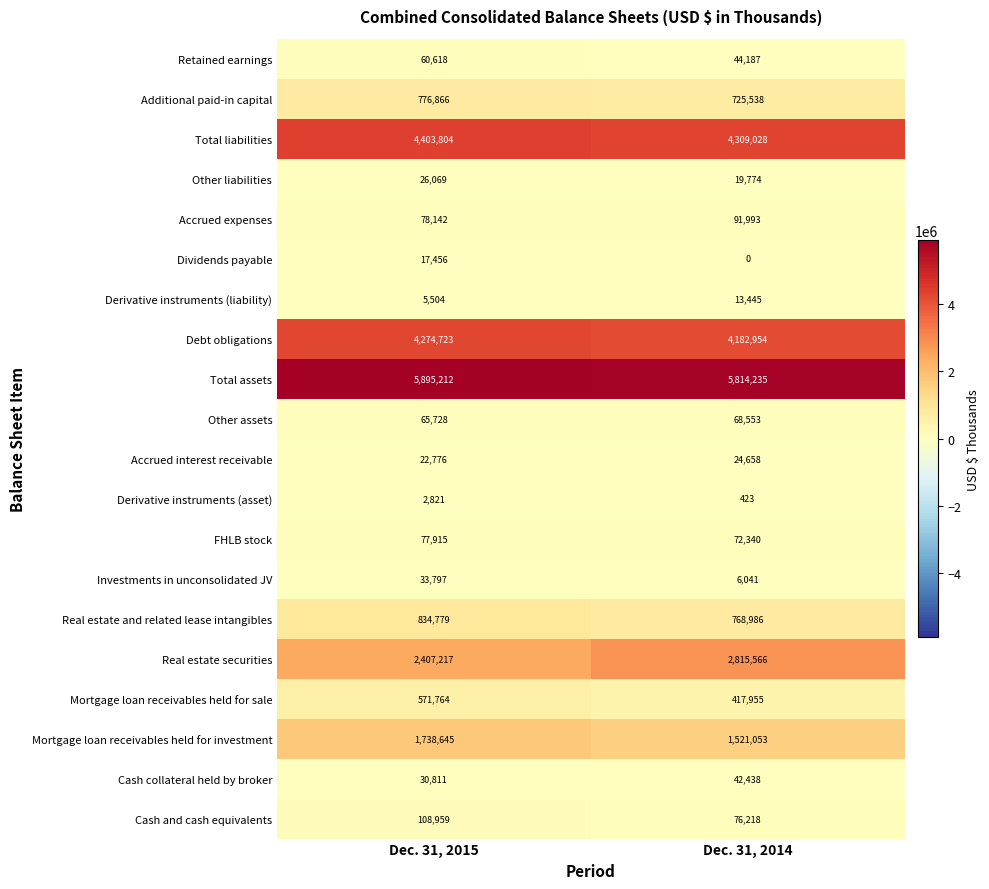

Count the number of data series in this chart.

20